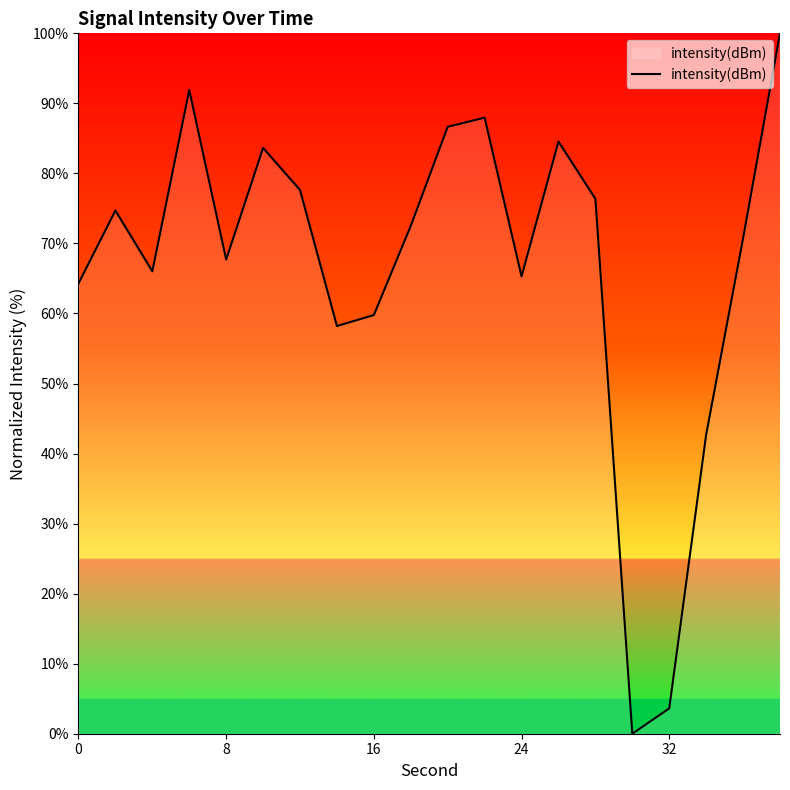

Is this an area chart (filled region under the line)?

No